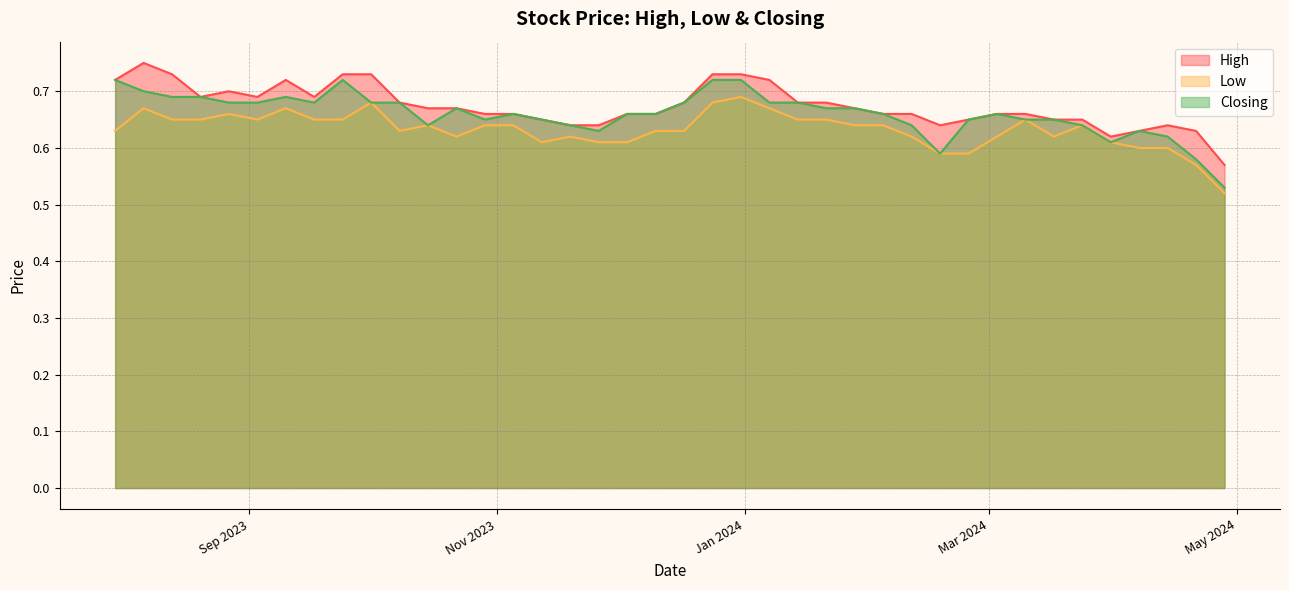

At 24/12/2023, list the series in order from largest to smallest.

High, Closing, Low